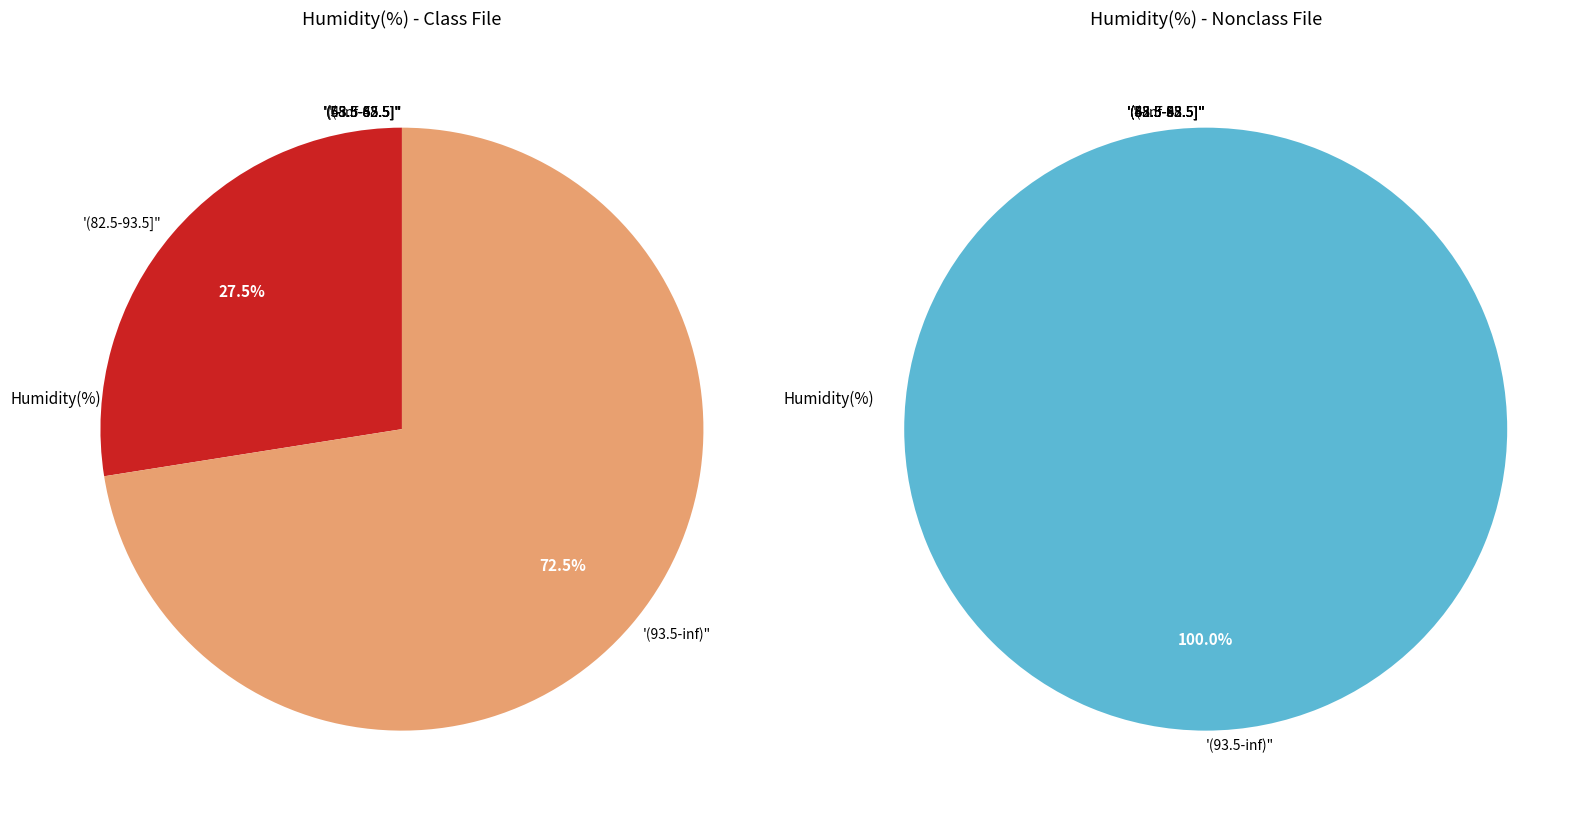

Is it true that 39 is 3% of the pie?

True